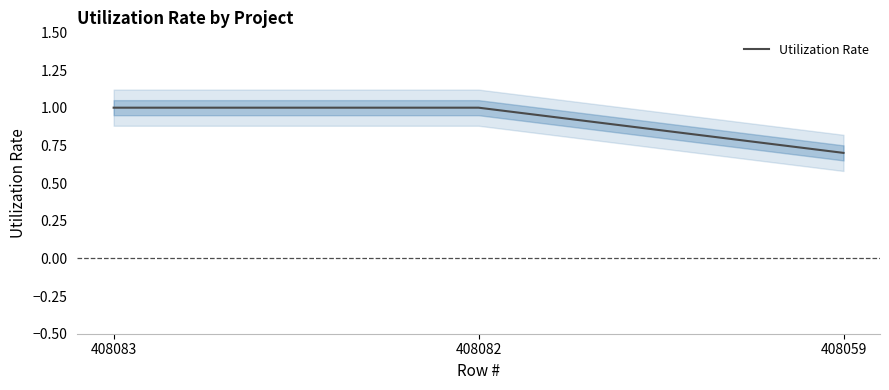

What is the sum of all values?

2.7